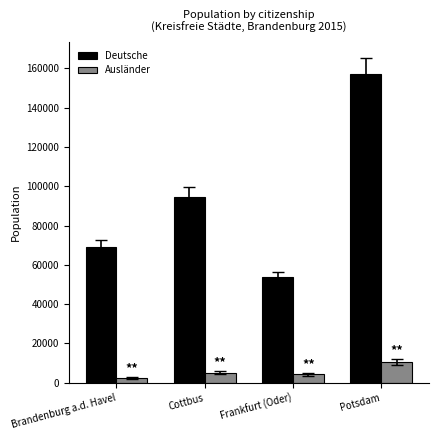

At which category is the sum across all series the highest?

Potsdam